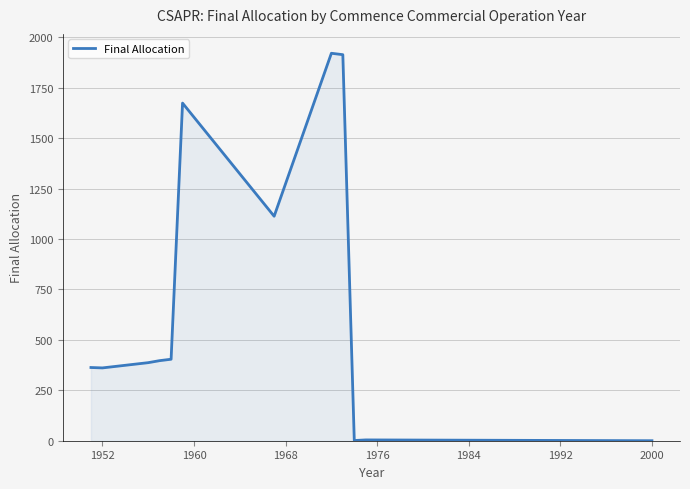

What is the greatest value displayed?

1921